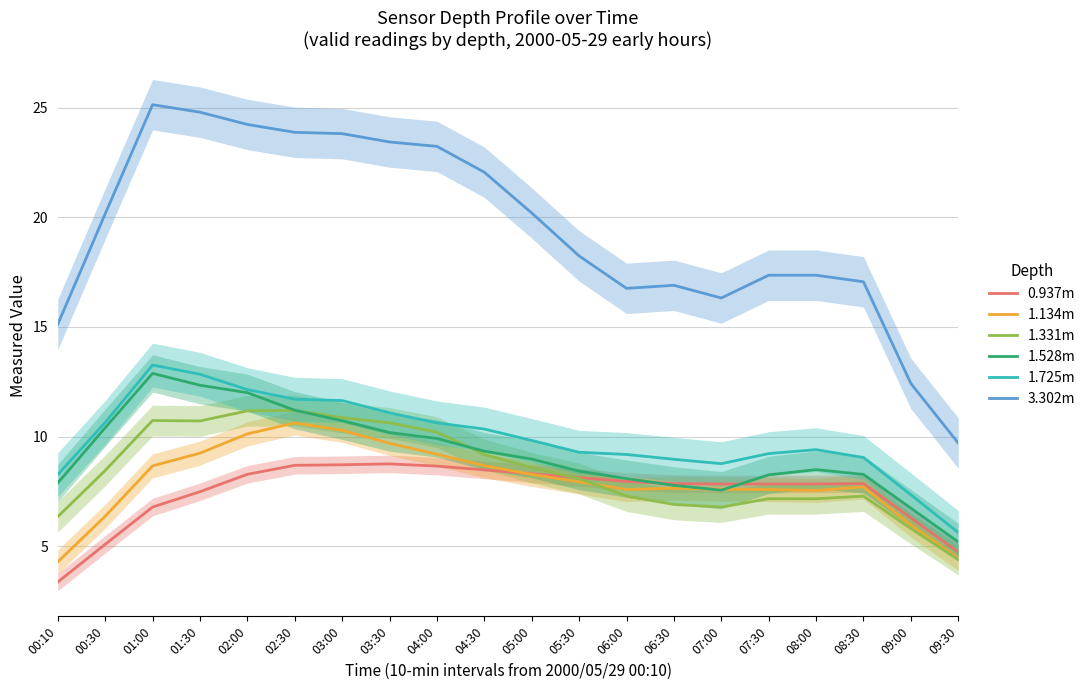

Is the value of 1.528m at 00:10 greater than the value of 0.937m at 03:00?

No